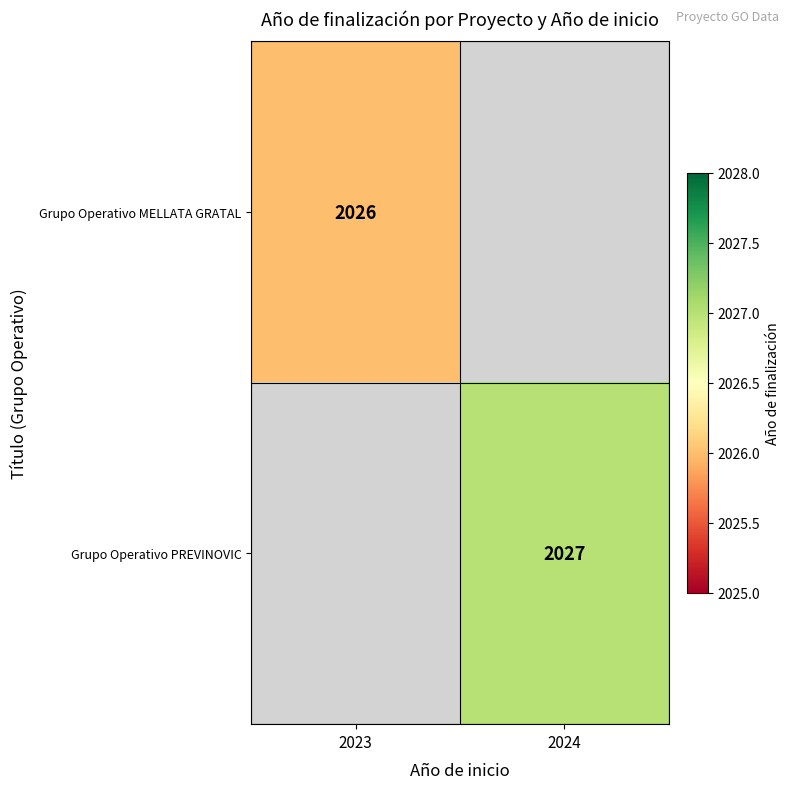

The Grupo Operativo MELLATA GRATAL series shows 1033 at 2023. True or false?

False